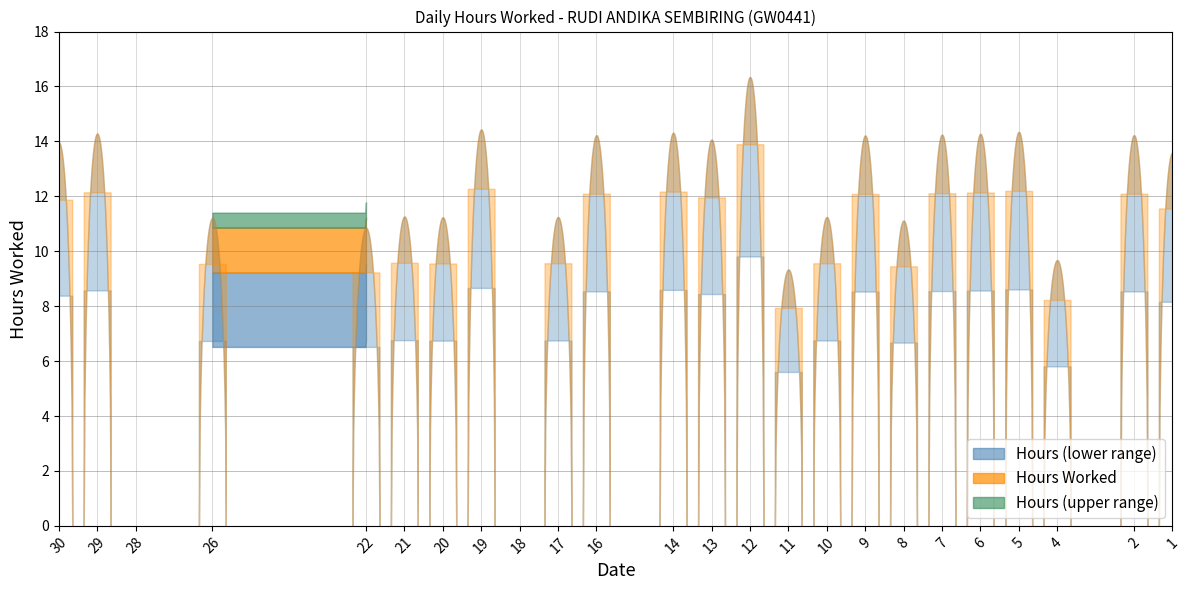

What is the greatest value displayed?

16.4